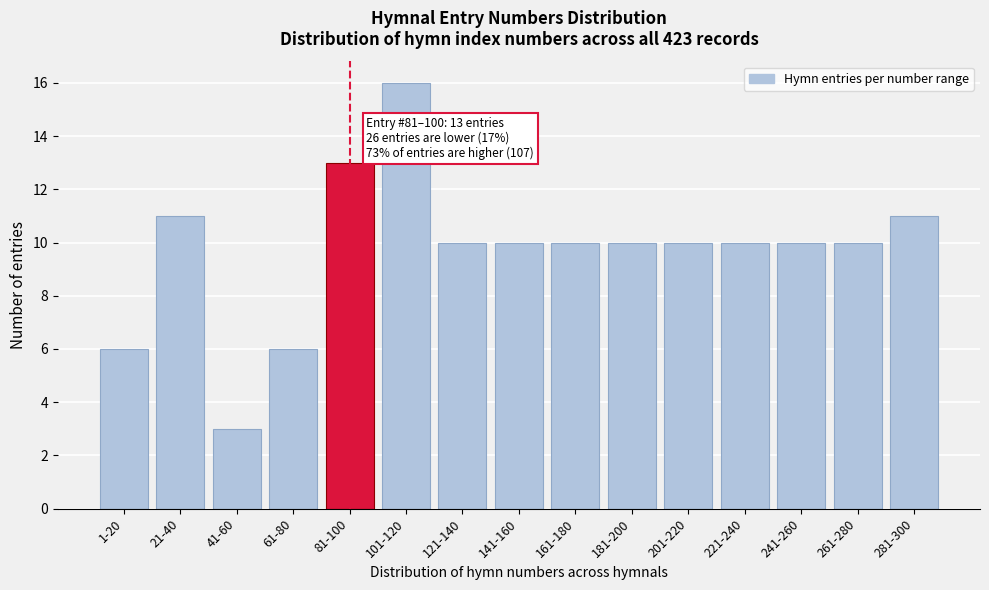

Reading left to right, what are all the values shown in this chart?

1-20=6	21-40=11	41-60=3	61-80=6	81-100=13	101-120=16	121-140=10	141-160=10	161-180=10	181-200=10	201-220=10	221-240=10	241-260=10	261-280=10	281-300=11